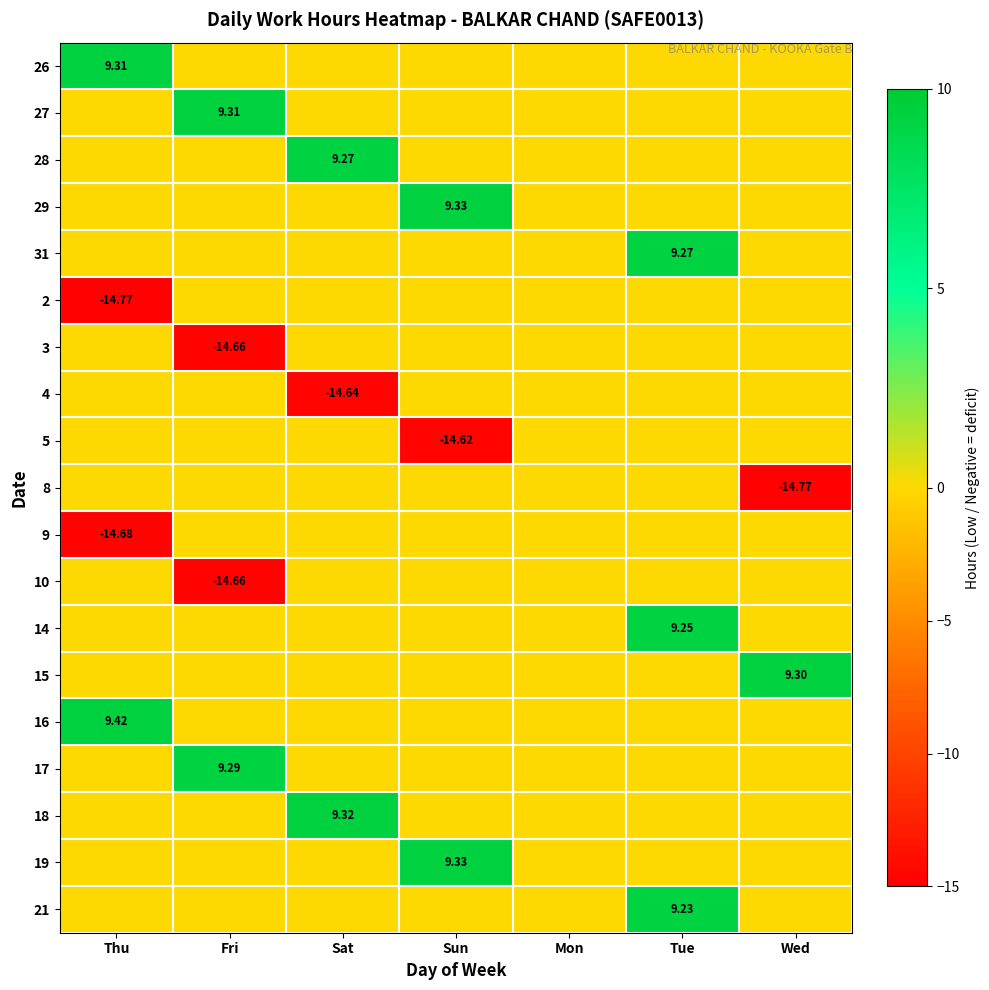

Rank the categories by 27 value from highest to lowest.

Fri, Thu, Sat, Sun, Mon, Tue, Wed